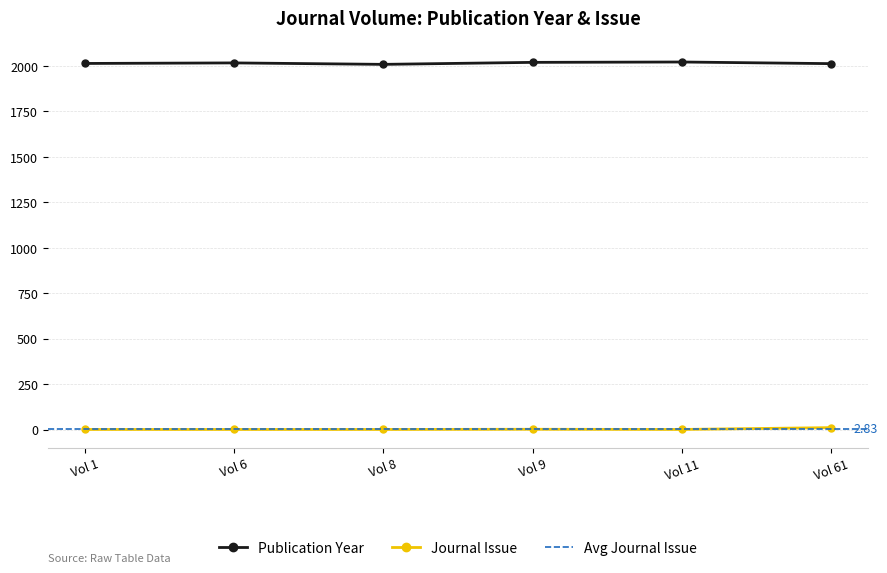

What is the sum of all Journal Issue values?

17